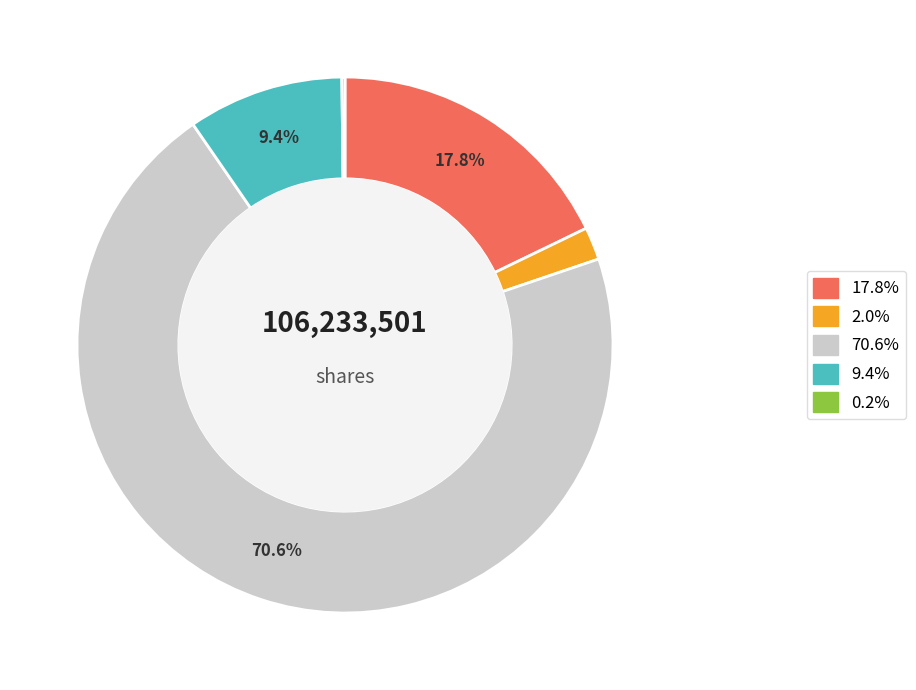

What portion of the pie excludes 17.8%?

82.2%